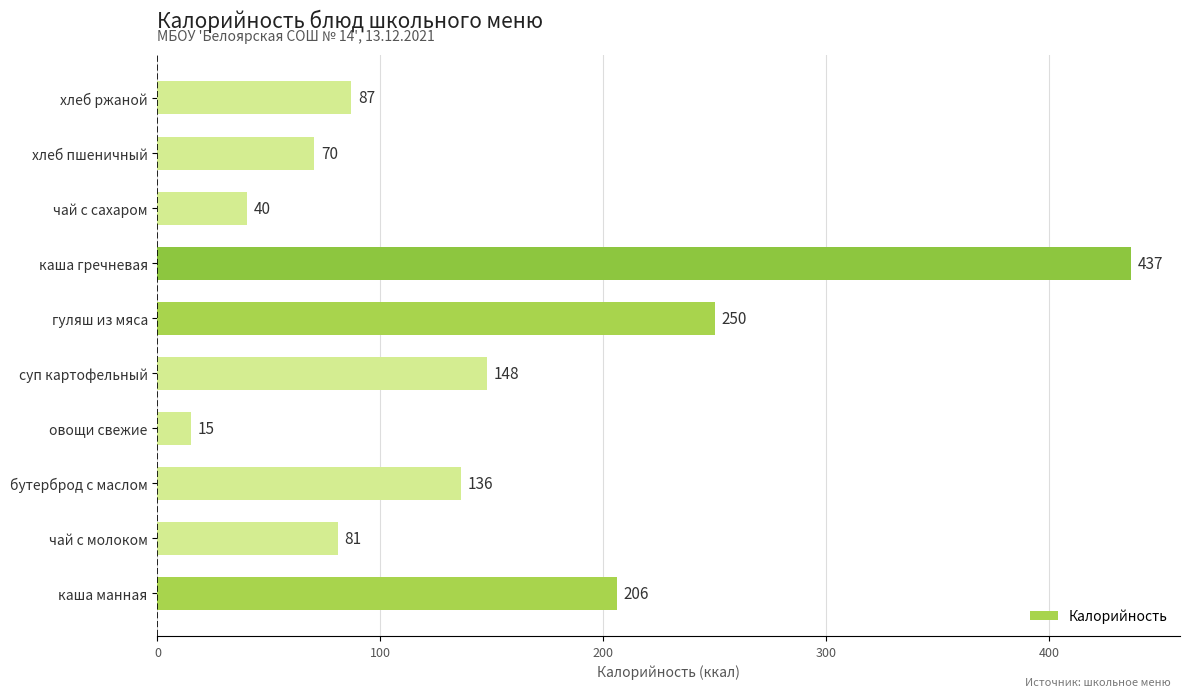

What is the change in value from чай с сахаром to хлеб ржаной?

+47.0